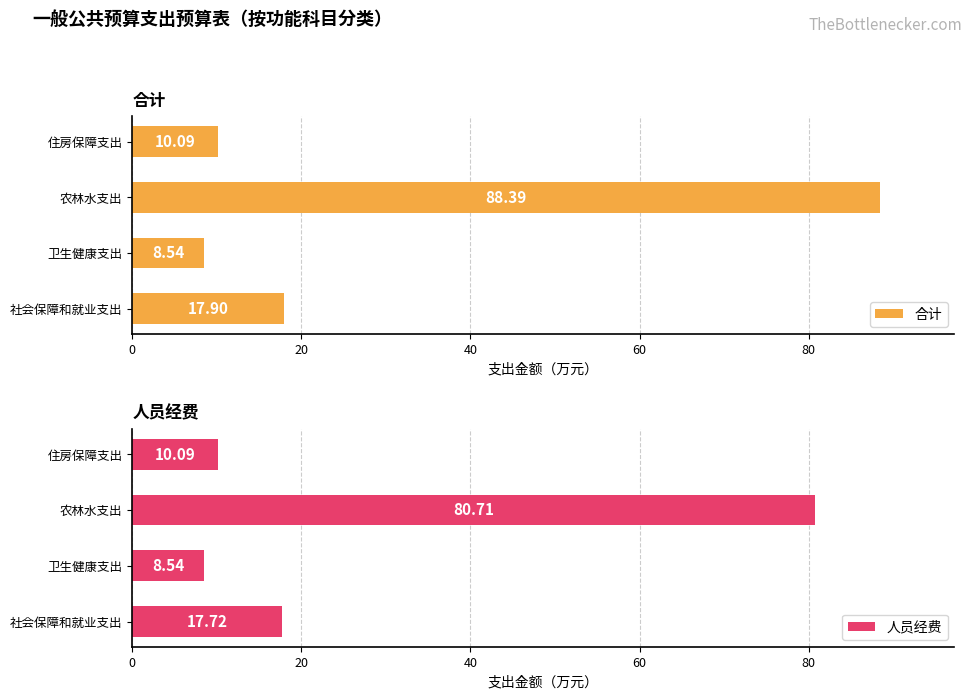

Reading right to left, transcribe all the data shown in this chart.

合计: 60=10.1	40=88.4	20=8.5	0=17.9
人员经费: 60=10.1	40=80.7	20=8.5	0=17.7